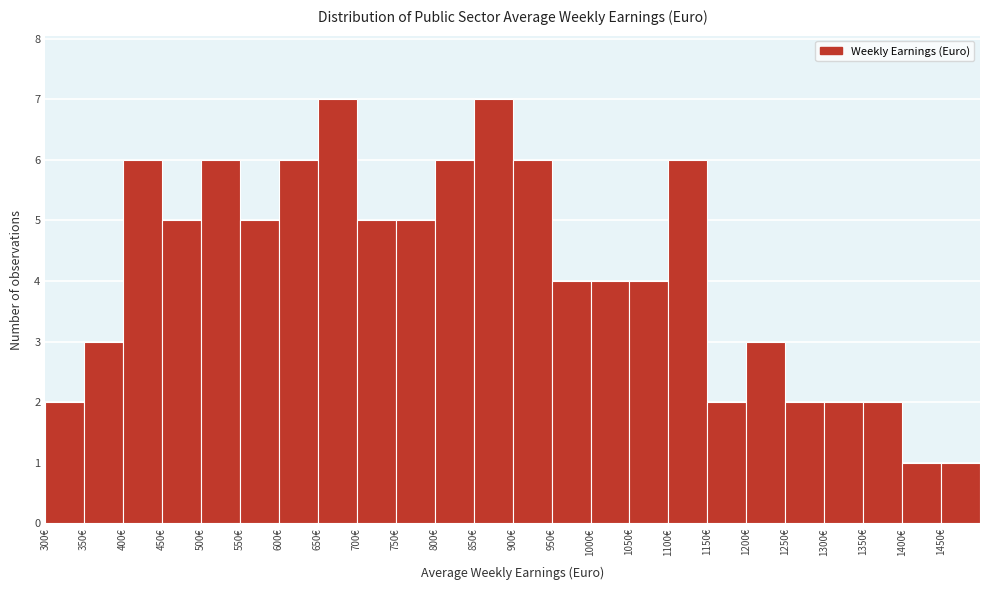

How tall is the bar that spans 600 to 650 on the x-axis? The values are not printed on the chart, so give them approximately, as read against the axis.

6